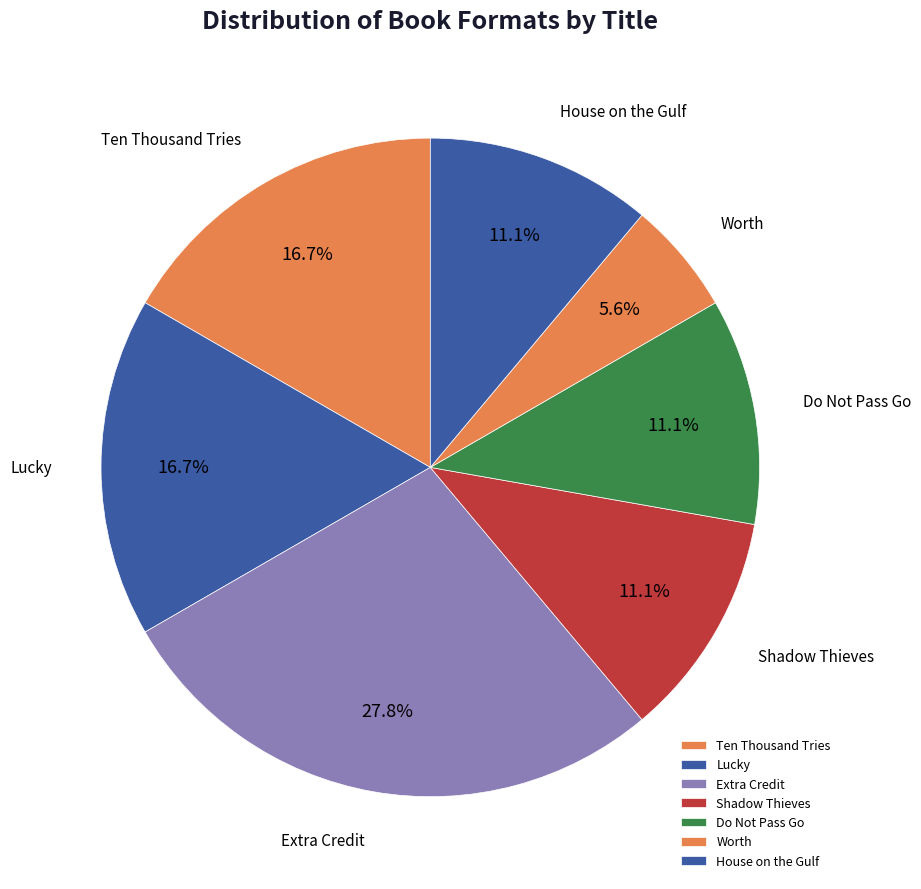

Which slice is the smallest?

Worth